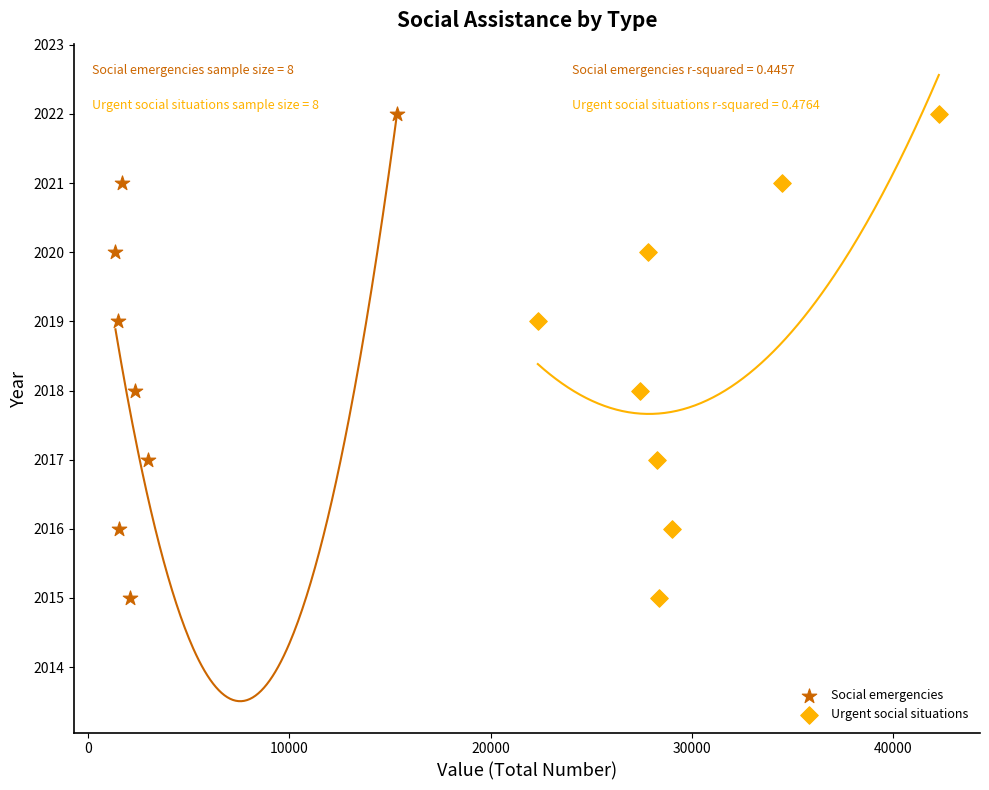

What are all the series names shown in the legend?

Social emergencies, Urgent social situations